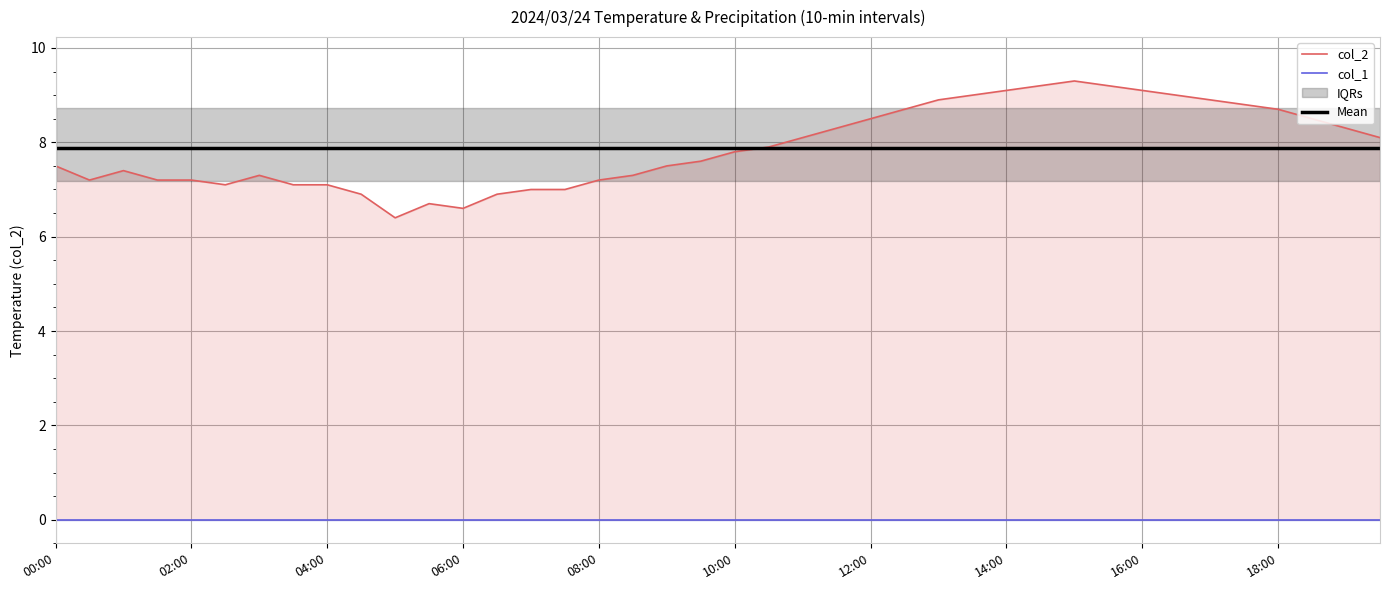

Which category has the highest value across all series?

15:00